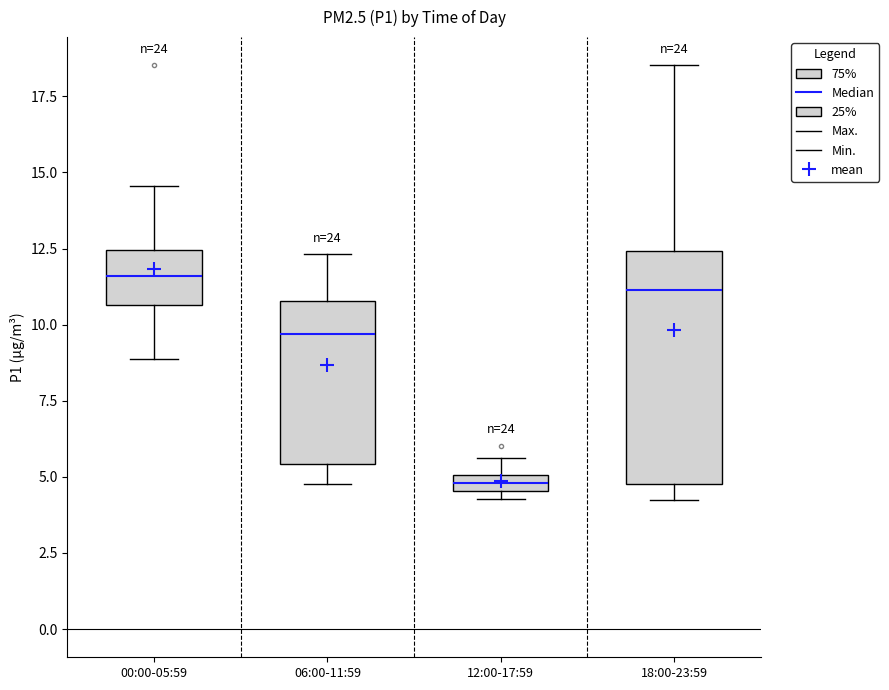

Where is the upper edge of the box for 12:00-17:59 on the y-axis? The values are not printed on the chart, so give them approximately, as read against the axis.

5.0